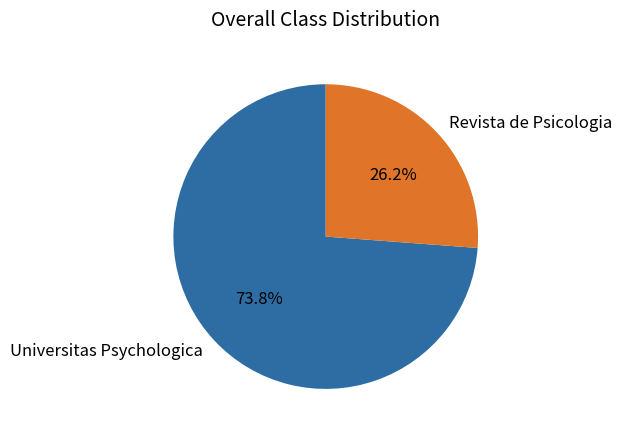

Count the number of slices in the pie.

2